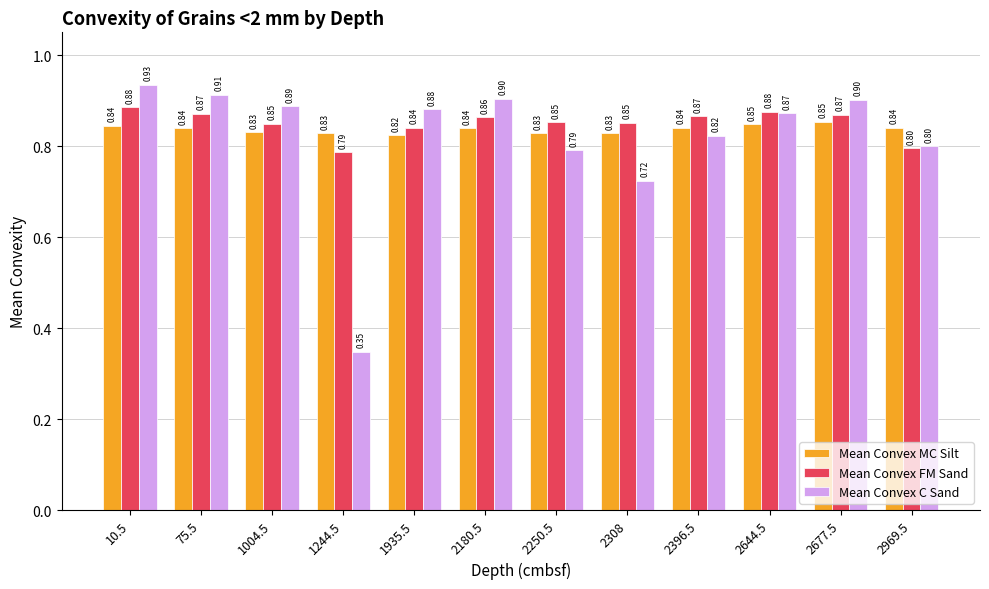

The Mean Convex MC Silt series shows 0.5 at 10.5. True or false?

False